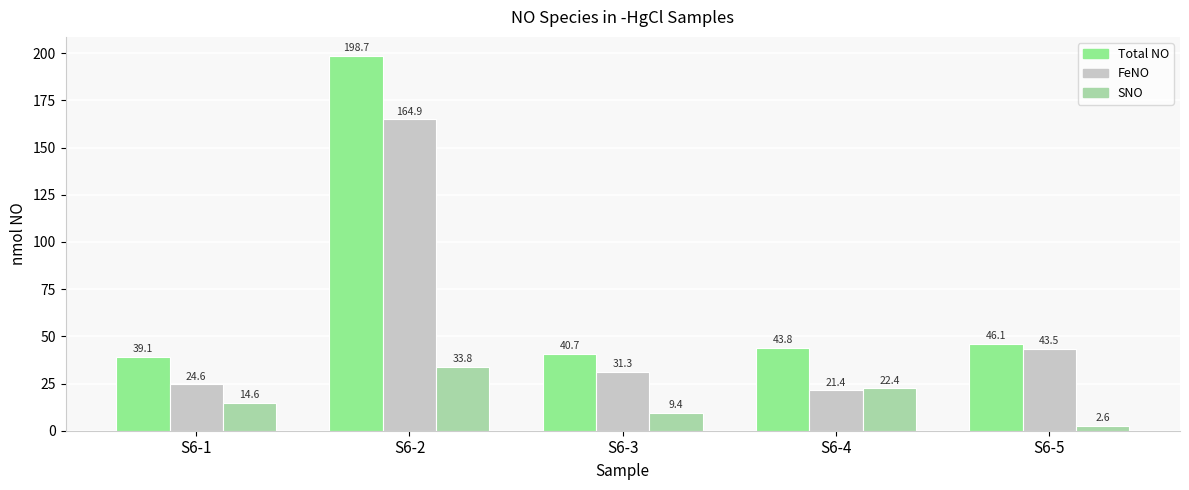

At how many categories does at least one series exceed 197?

1